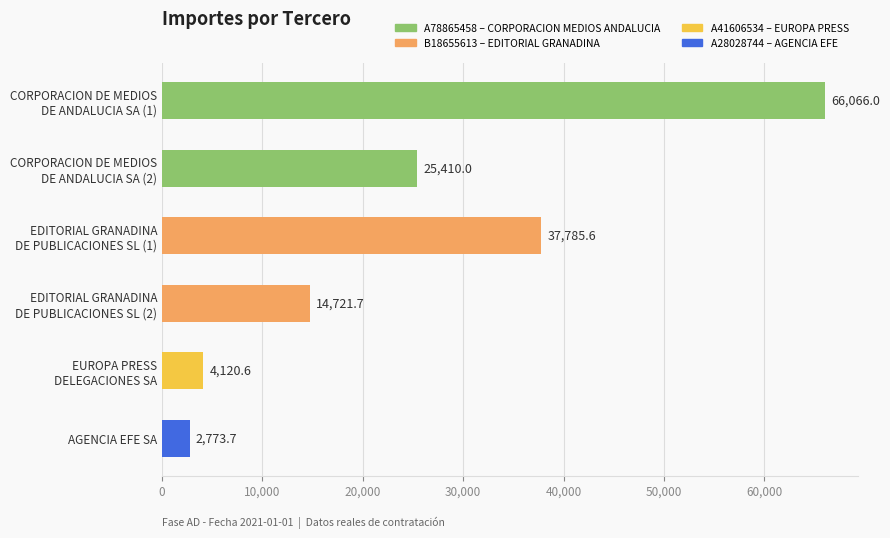

What is the average value?

25146.3